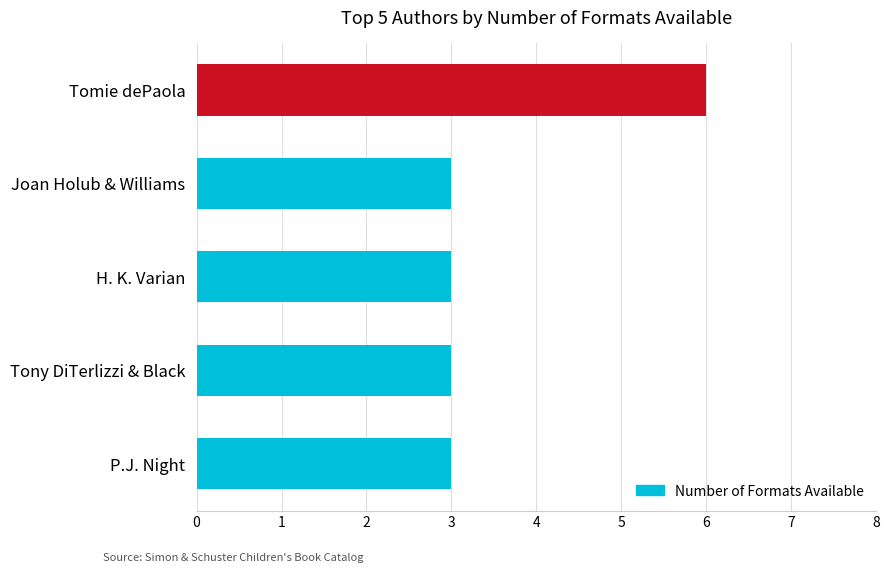

The value at P.J. Night is 3. True or false?

True